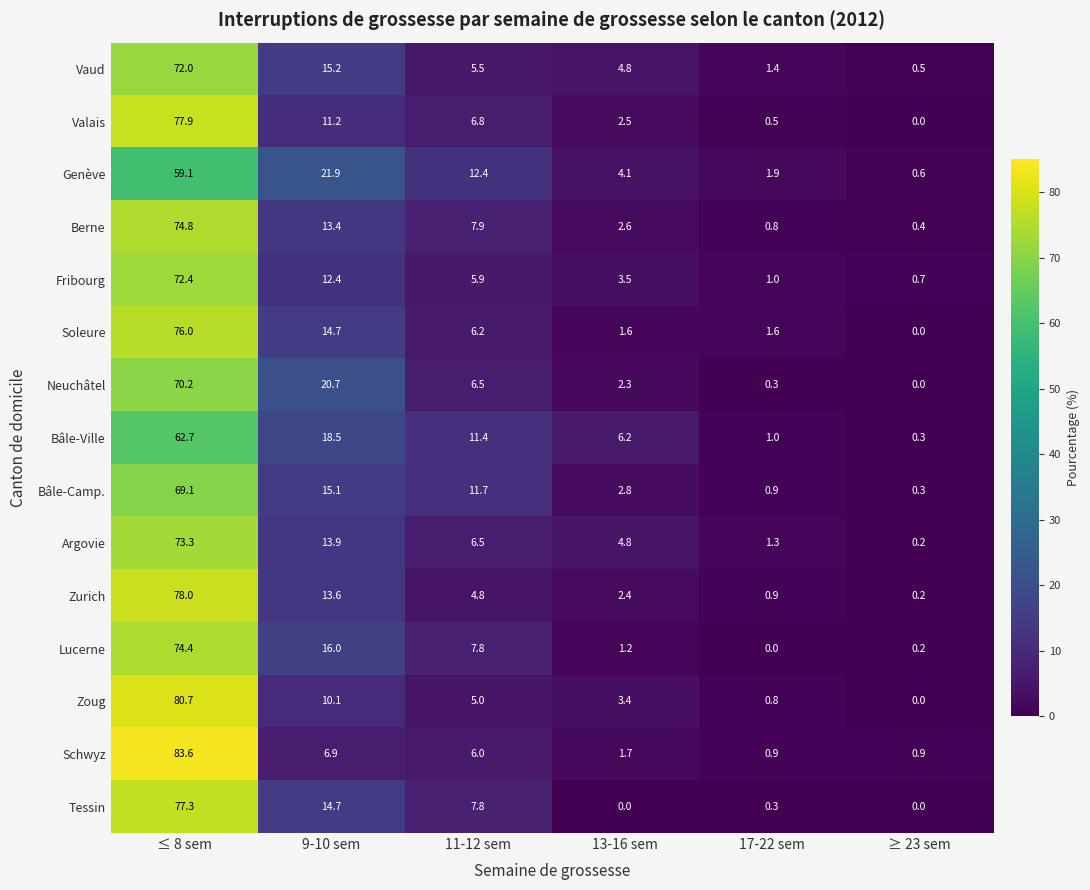

What is the total value across all series at 17-22 sem?

13.6